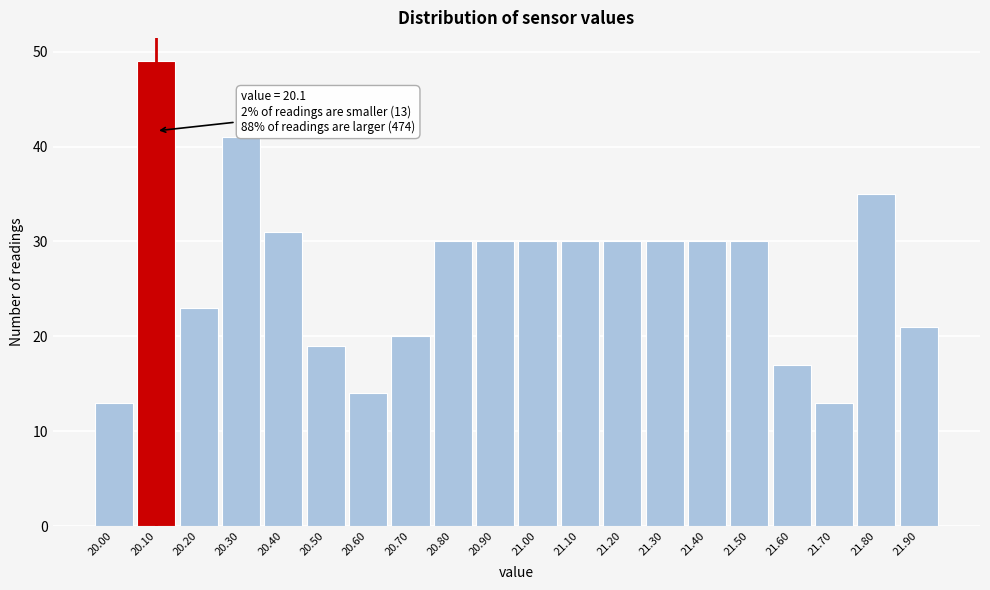

Reading left to right, what are all the values shown in this chart?

20.00=13	20.10=49	20.20=23	20.30=41	20.40=31	20.50=19	20.60=14	20.70=20	20.80=30	20.90=30	21.00=30	21.10=30	21.20=30	21.30=30	21.40=30	21.50=30	21.60=17	21.70=13	21.80=35	21.90=21